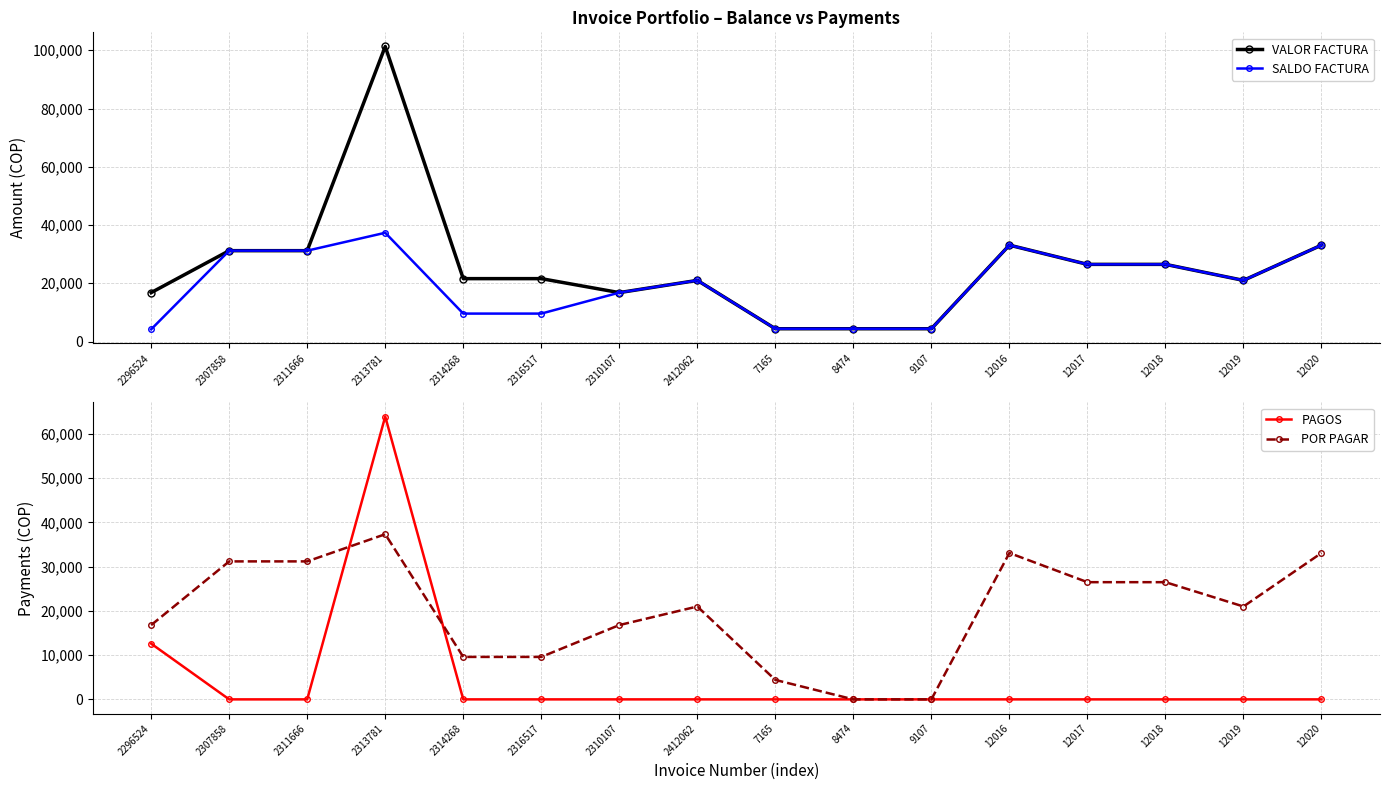

At which label is POR PAGAR closest to 18672?

2296524